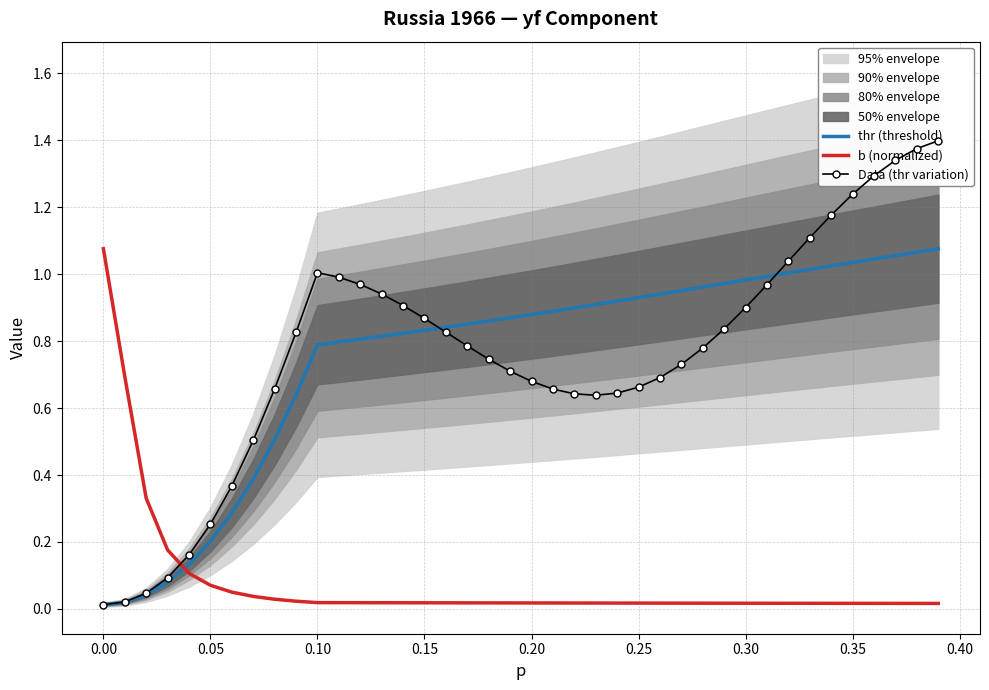

Rank the series by their maximum value, from lowest to highest.

thr (threshold), b (normalized), Data (thr variation)